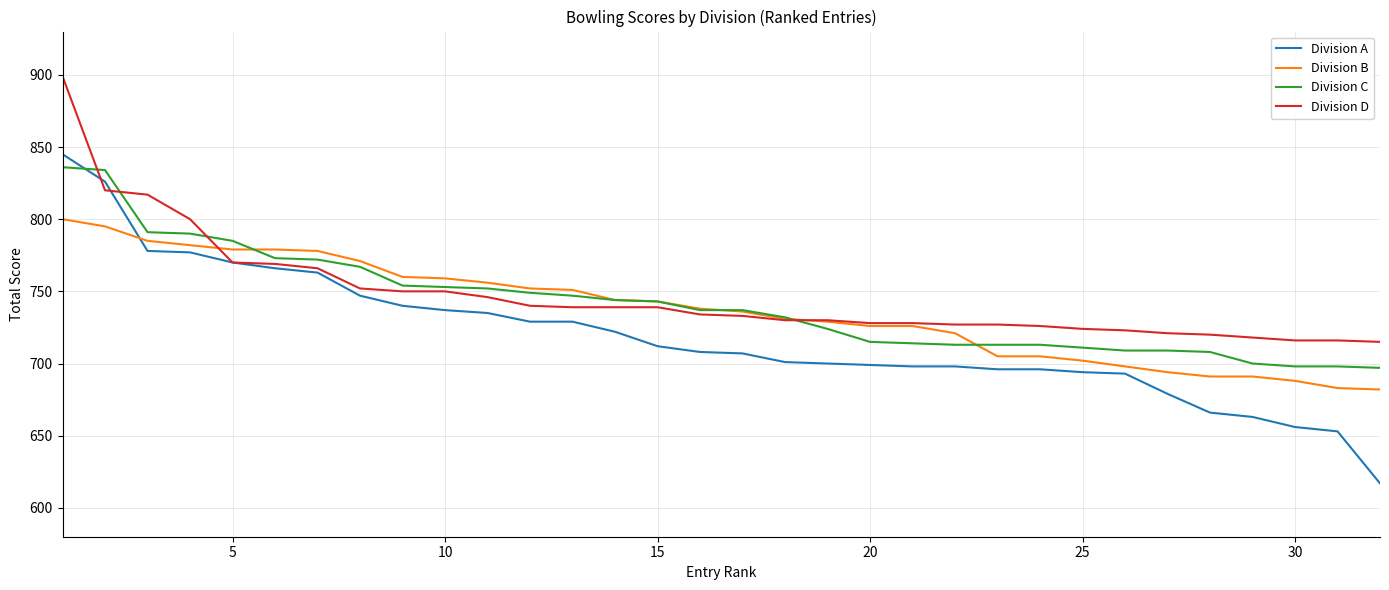

Which series has the largest range (max minus min)?

Division A